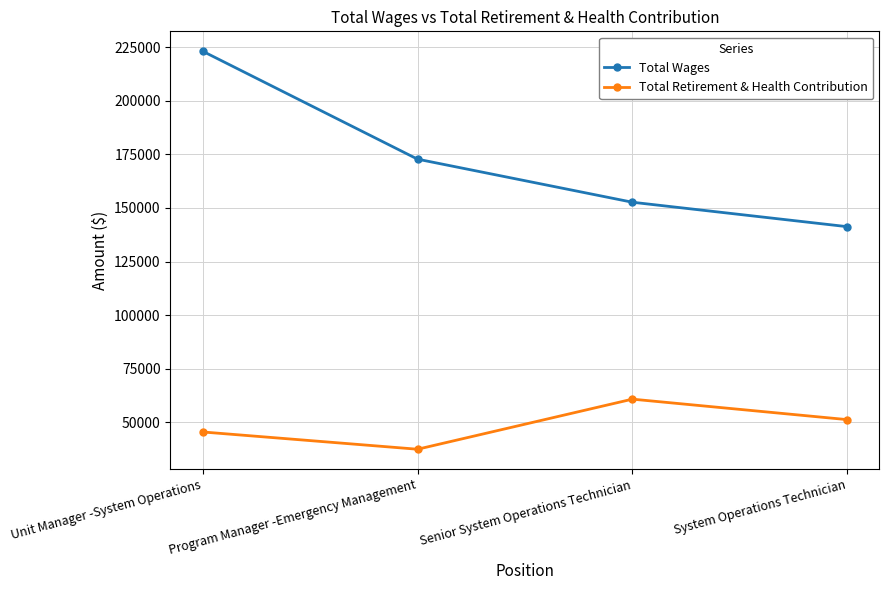

Does the chart have visible grid lines?

Yes